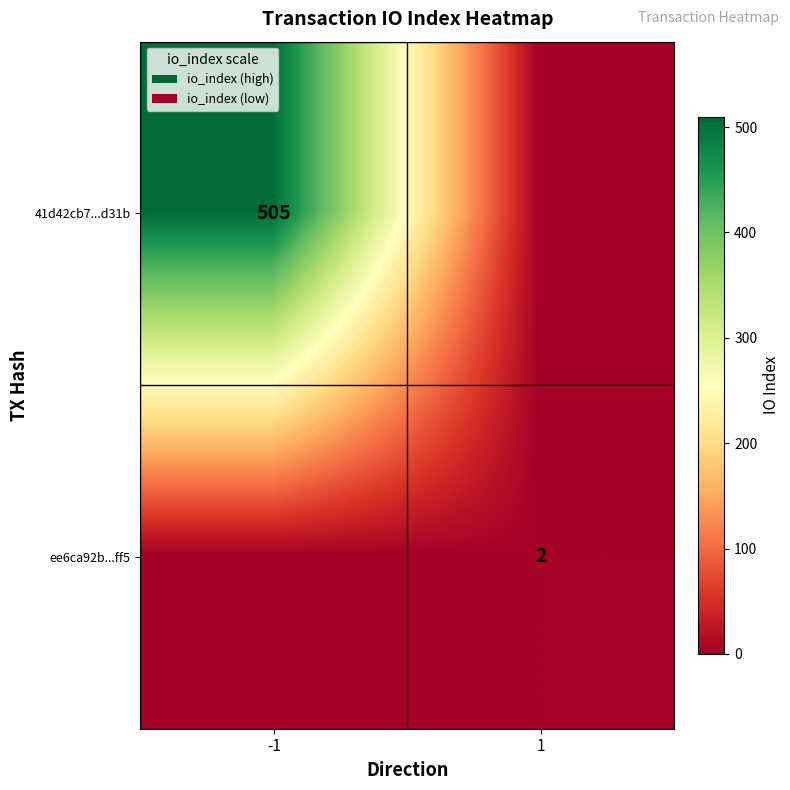

The ee6ca92b...ff5 series shows 3 at 1. True or false?

False